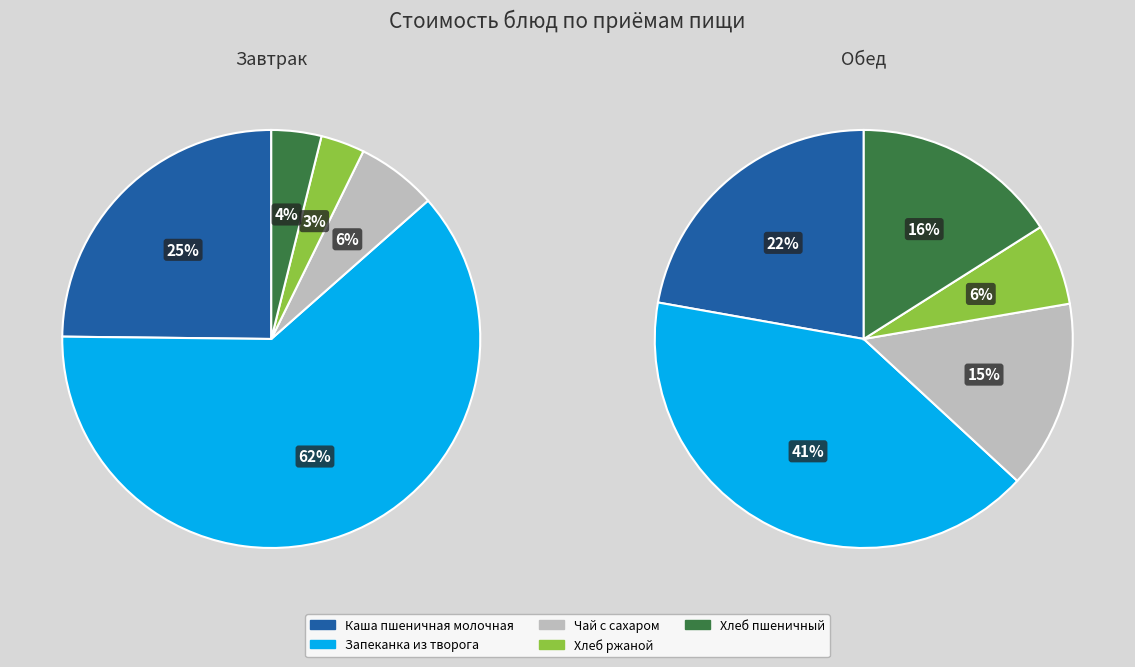

What percentage do 3 and 1 together represent?

65.1%